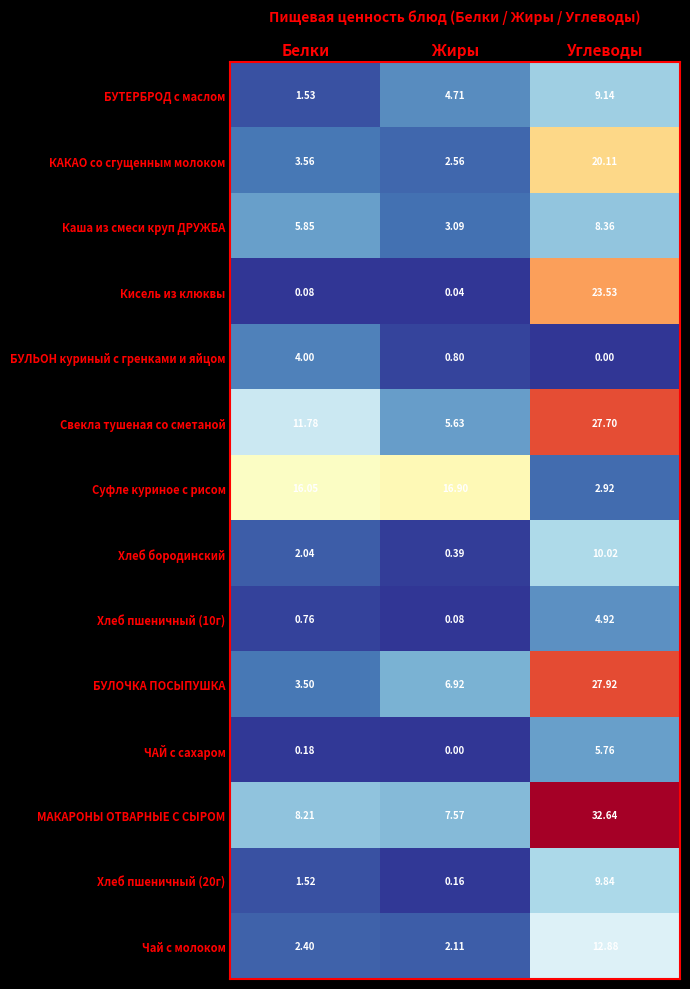

Which category has the lowest value in the БУЛОЧКА ПОСЫПУШКА series?

Белки